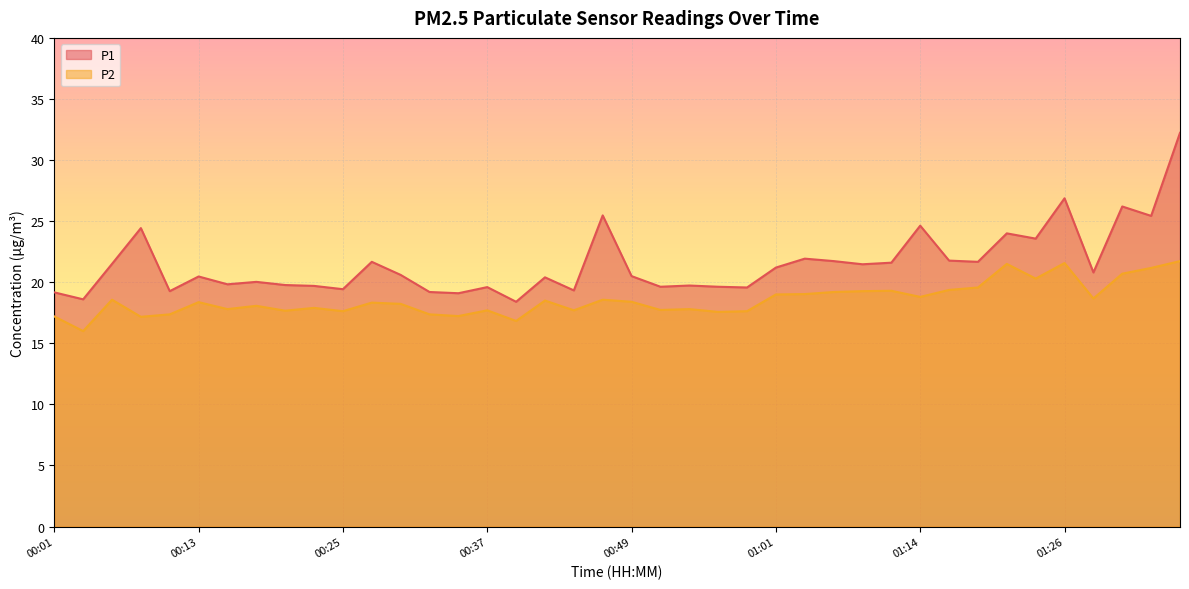

Reading left to right, transcribe all the data shown in this chart.

P1: 19.2	18.6	21.5	24.4	19.3	20.5	19.8	20.0	19.8	19.7	19.4	21.7	20.6	19.2	19.1	19.6	18.4	20.4	19.3	25.5	20.5	19.6	19.7	19.6	19.6	21.2	21.9	21.7	21.5	21.6	24.6	21.8	21.7	24.0	23.6	26.9	20.8	26.2	25.4	32.2
P2: 17.2	16.0	18.6	17.2	17.4	18.4	17.8	18.1	17.7	17.9	17.6	18.3	18.2	17.4	17.2	17.7	16.8	18.5	17.7	18.6	18.4	17.7	17.8	17.6	17.6	19.0	19.0	19.2	19.3	19.3	18.8	19.4	19.6	21.5	20.3	21.6	18.7	20.7	21.2	21.7